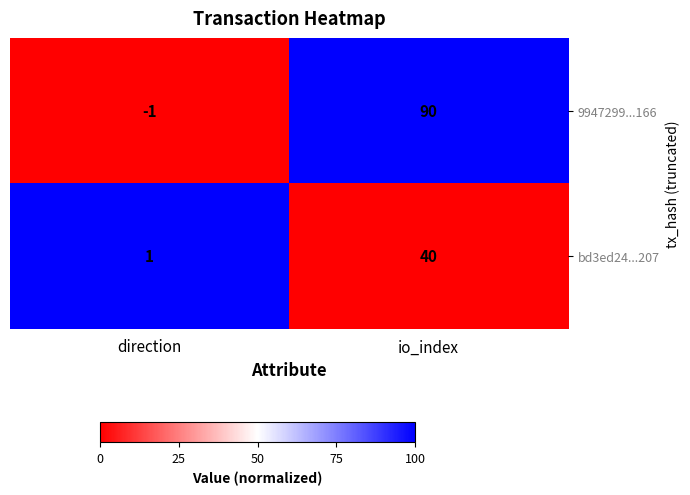

What is the total value across all series at direction?

0